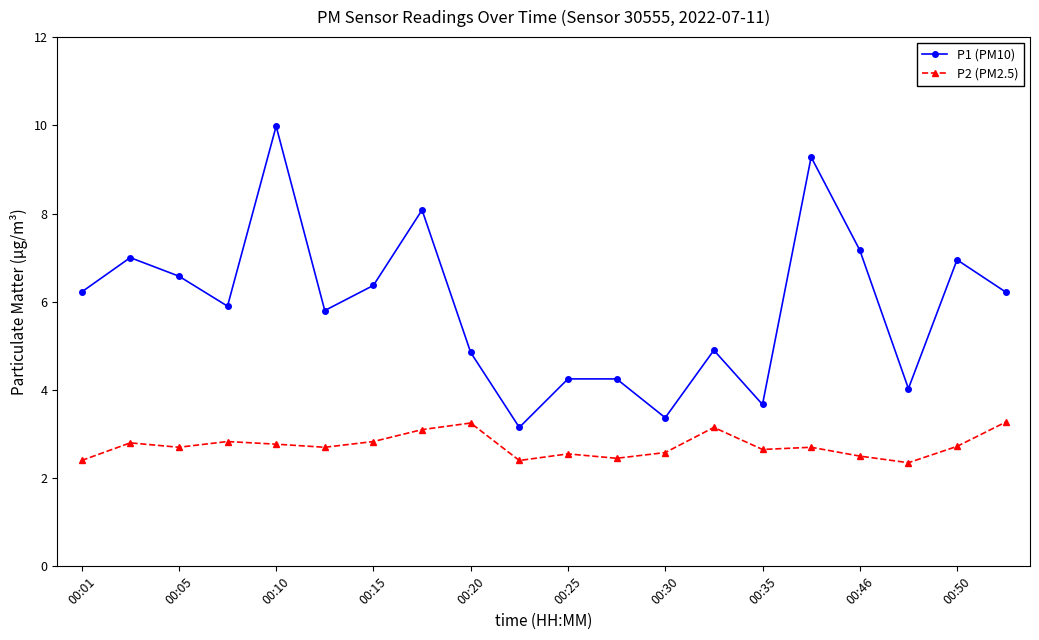

What is the average value of the P1 (PM10) series?

5.9